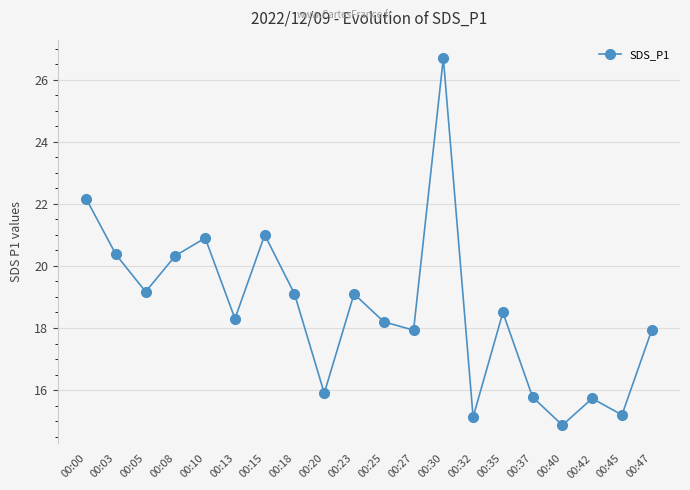

What is the minimum value shown in the chart?

14.9